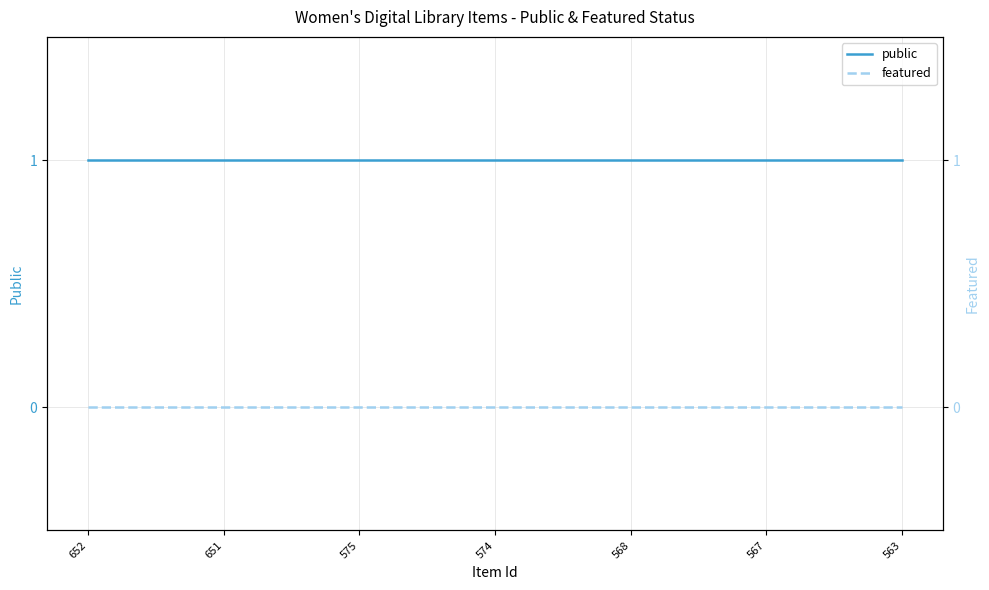

Rank the categories by featured value from highest to lowest.

652, 651, 575, 574, 568, 567, 563